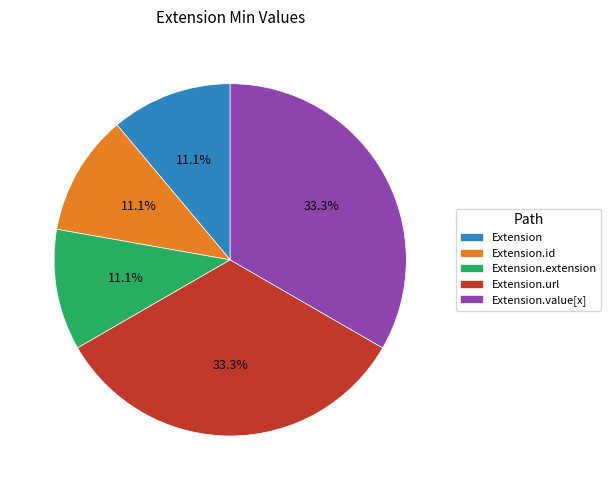

True or false: Extension.value[x] accounts for 55% of the total.

False